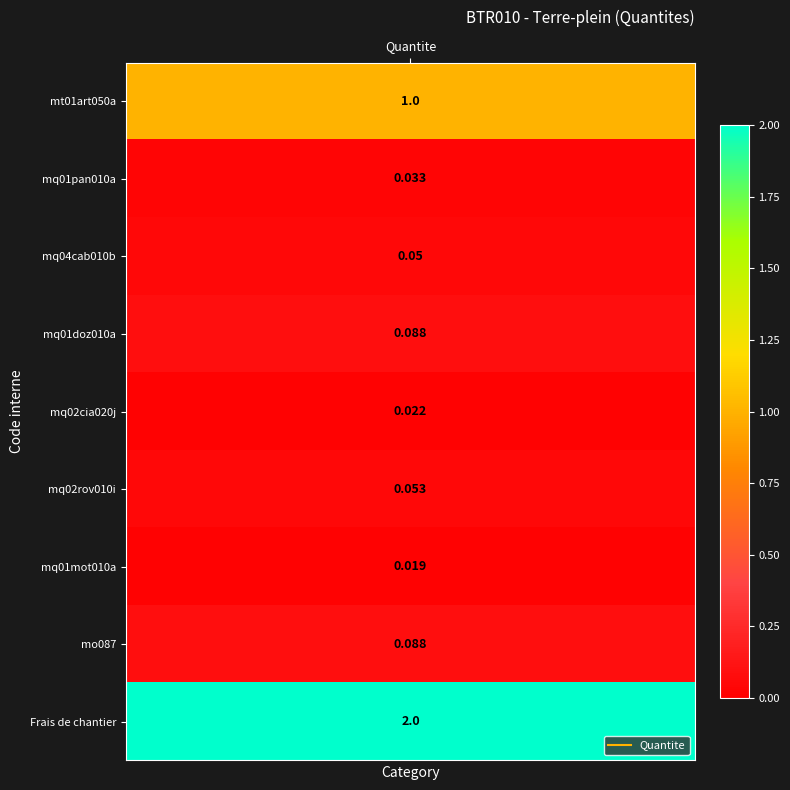

Reading right to left, list all the values displayed in this chart.

mt01art050a: 8=2.0	7=0.1	6=0.0	5=0.1	4=0.0	3=0.1	2=0.1	1=0.0	0=1.0
Quantite: 8=2.0	7=0.1	6=0.0	5=0.1	4=0.0	3=0.1	2=0.1	1=0.0	0=1.0